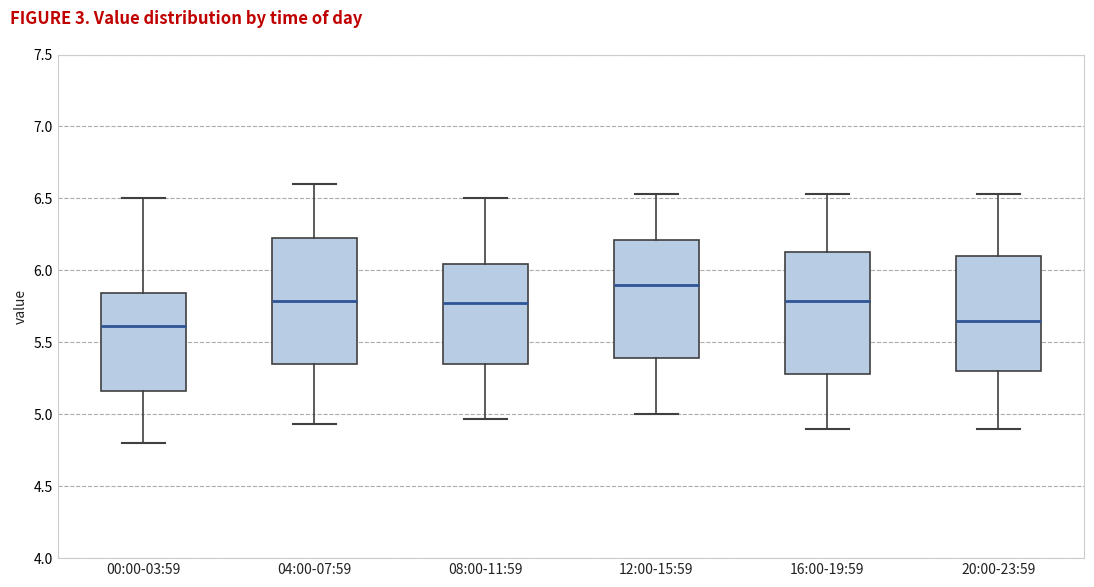

Reading left to right, transcribe this box plot: for each box, give where its median line is, the range the box spans, and where its two whiskers end, as read against the y-axis. The values are not printed on the chart, so give them approximately, as read against the axis.

00:00-03:59: median 5.60, box 5.15 to 5.85, whiskers 4.80 to 6.50
04:00-07:59: median 5.80, box 5.35 to 6.25, whiskers 4.95 to 6.60
08:00-11:59: median 5.75, box 5.35 to 6.05, whiskers 4.95 to 6.50
12:00-15:59: median 5.90, box 5.40 to 6.20, whiskers 5.00 to 6.55
16:00-19:59: median 5.80, box 5.30 to 6.15, whiskers 4.90 to 6.55
20:00-23:59: median 5.65, box 5.30 to 6.10, whiskers 4.90 to 6.55